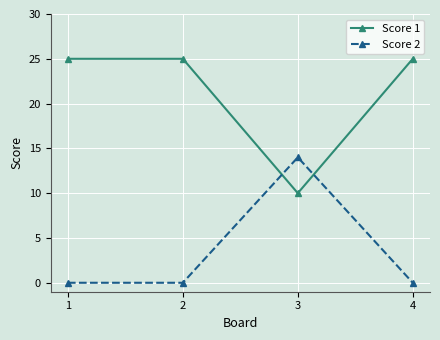

How many categories are shown in the chart?

4